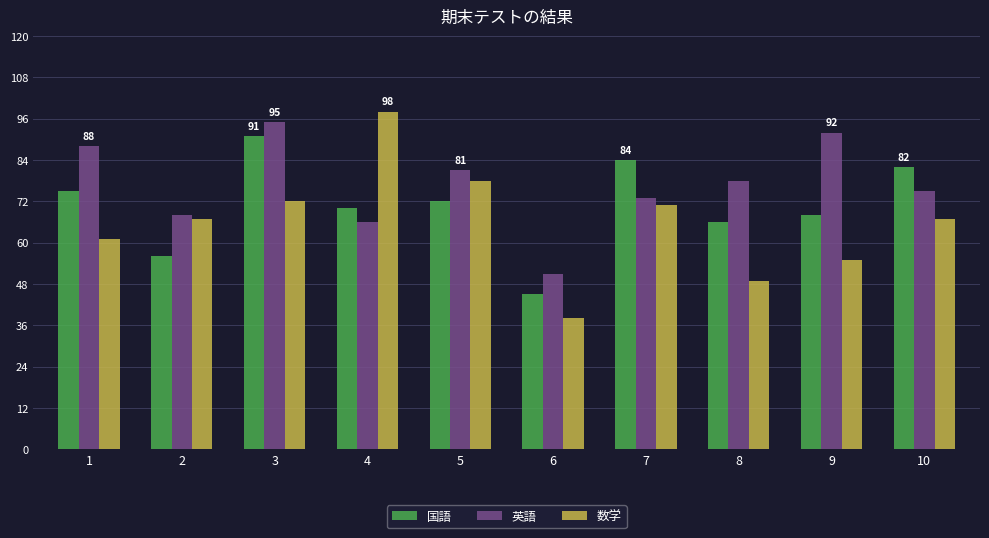

What is the difference between the maximum and second lowest values in the 英語 series?

29